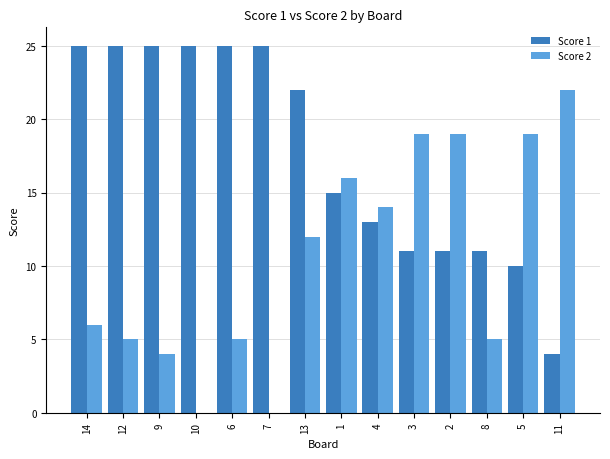

Reading left to right, transcribe all the data shown in this chart.

Score 1: 14=25	12=25	9=25	10=25	6=25	7=25	13=22	1=15	4=13	3=11	2=11	8=11	5=10	11=4
Score 2: 14=6	12=5	9=4	10=0	6=5	7=0	13=12	1=16	4=14	3=19	2=19	8=5	5=19	11=22